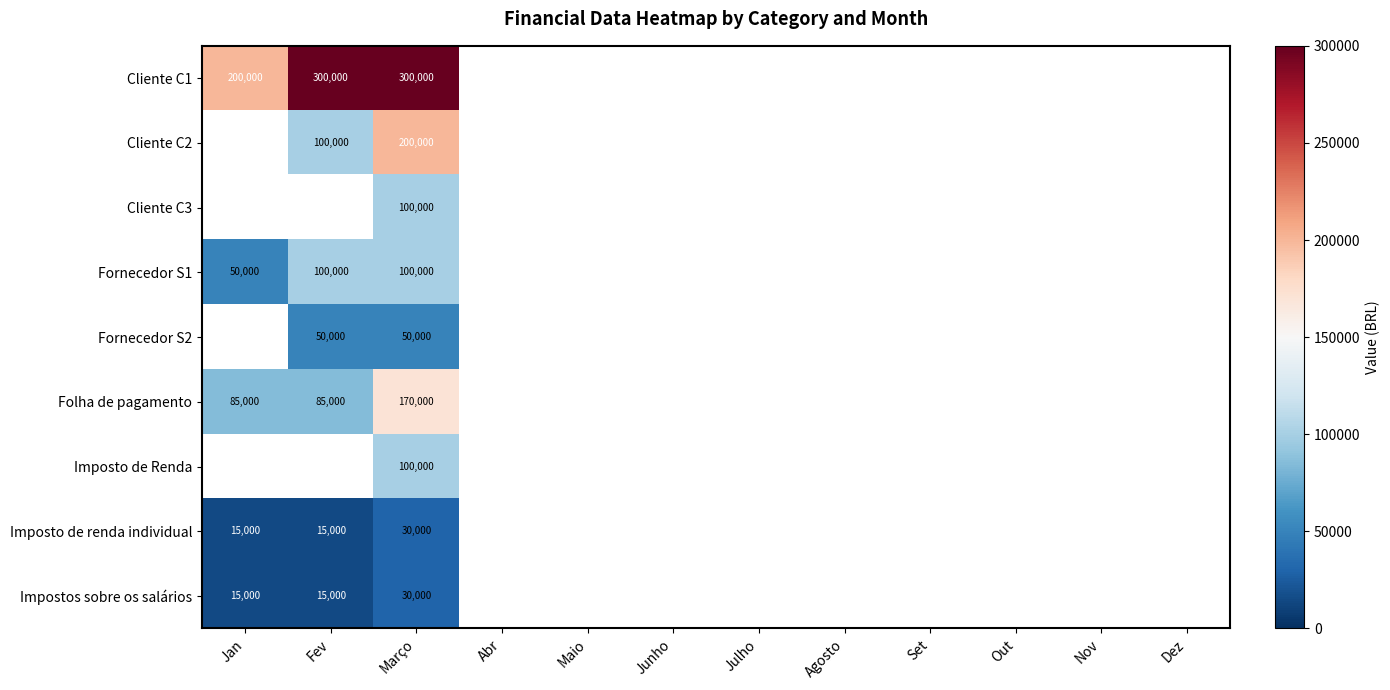

What is the total value across all series at Março?

1080000